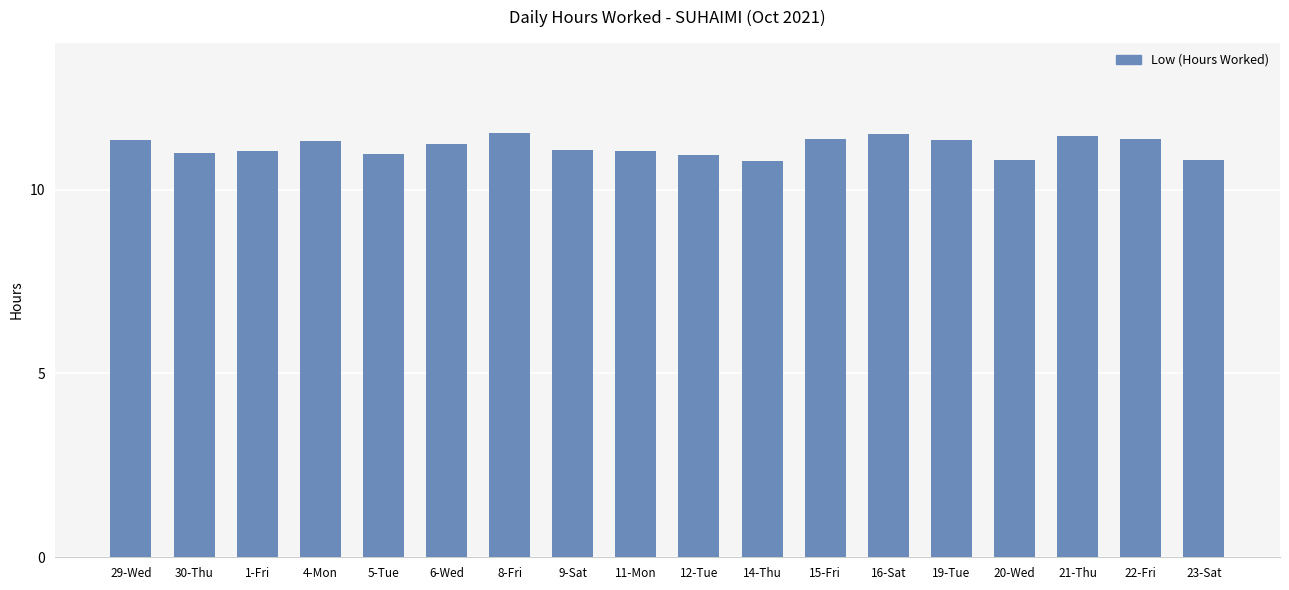

What is the sum of all values?

201.0